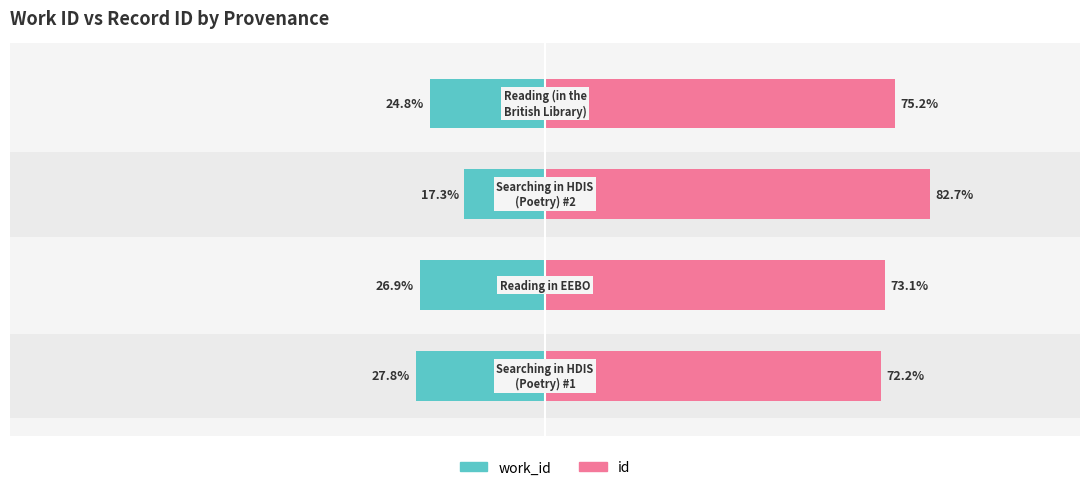

Which series has the largest total across all categories?

id